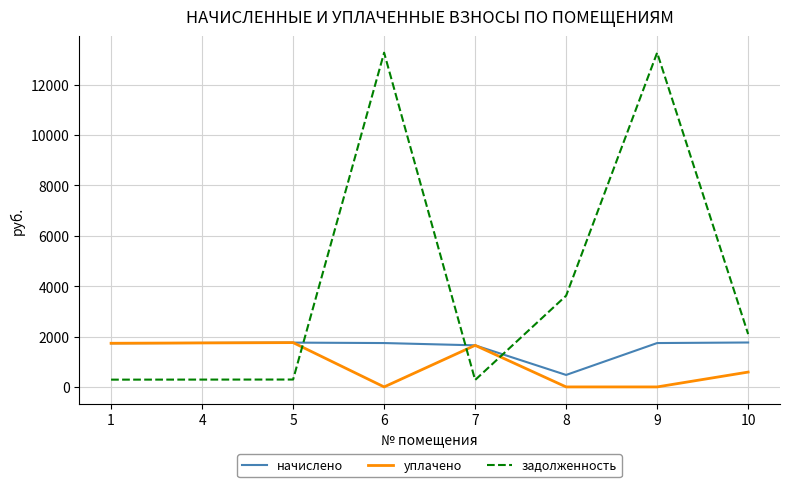

What is the difference between the highest and lowest values at 4?

1454.4